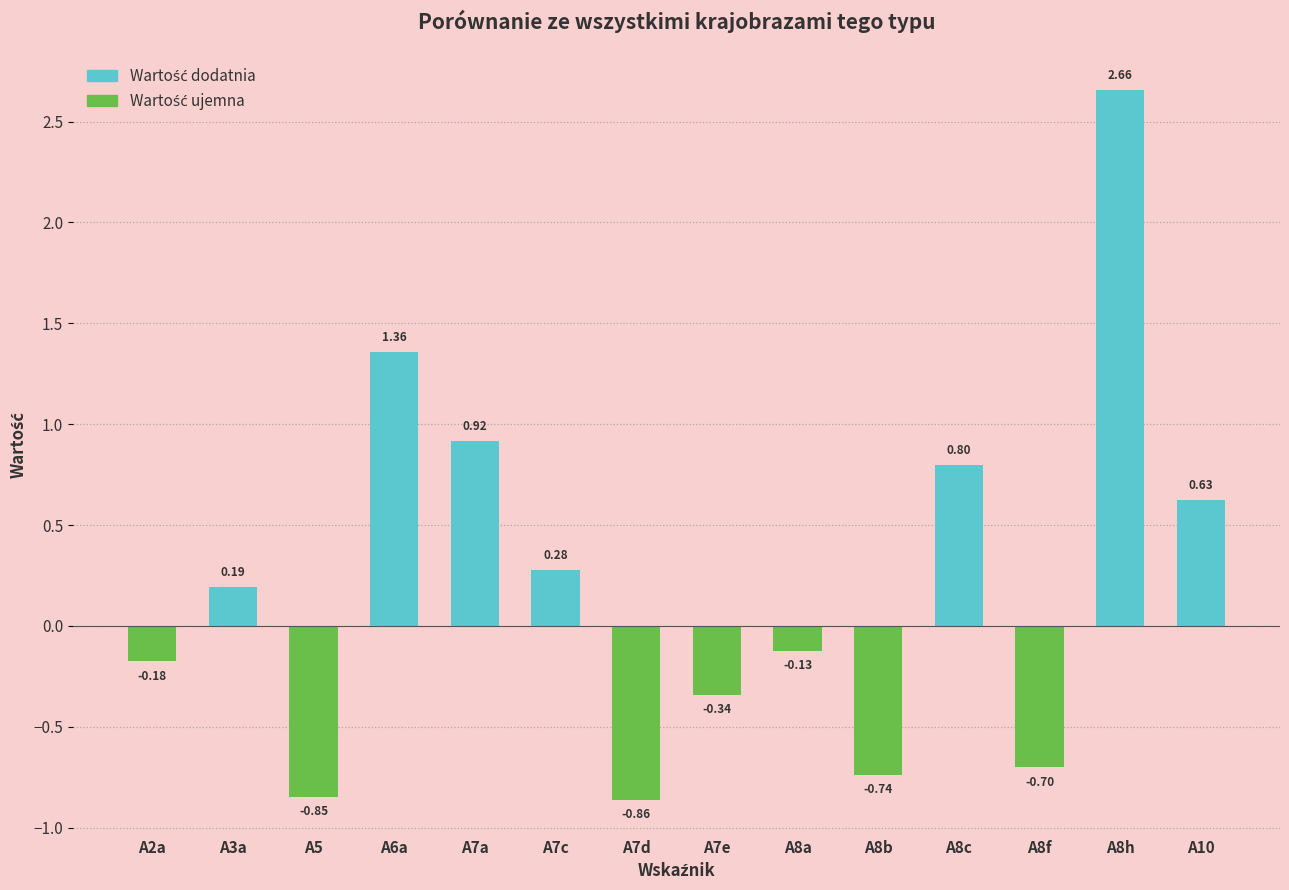

The value at A8h is 4.0. True or false?

False